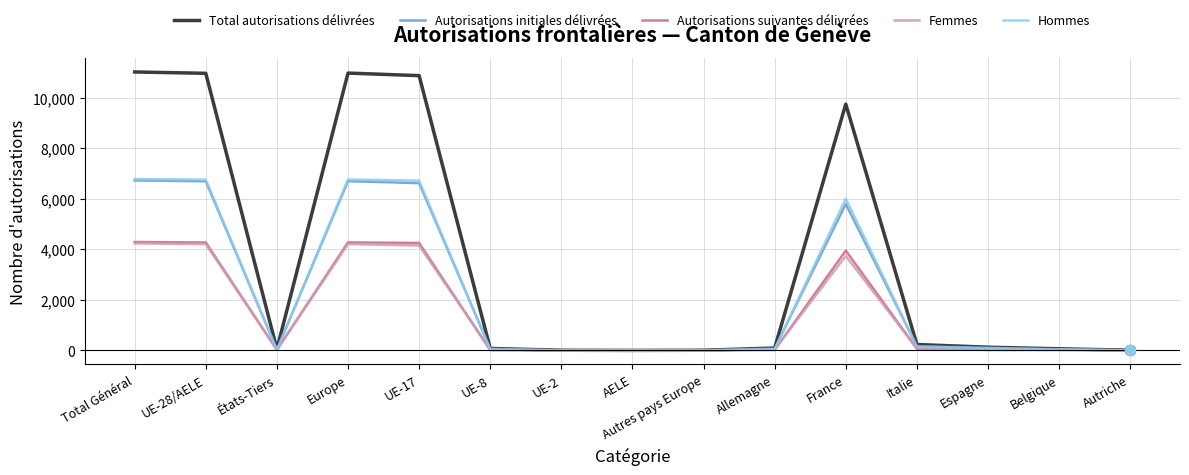

Which series changed the most between Total Général and États-Tiers?

Total autorisations délivrées